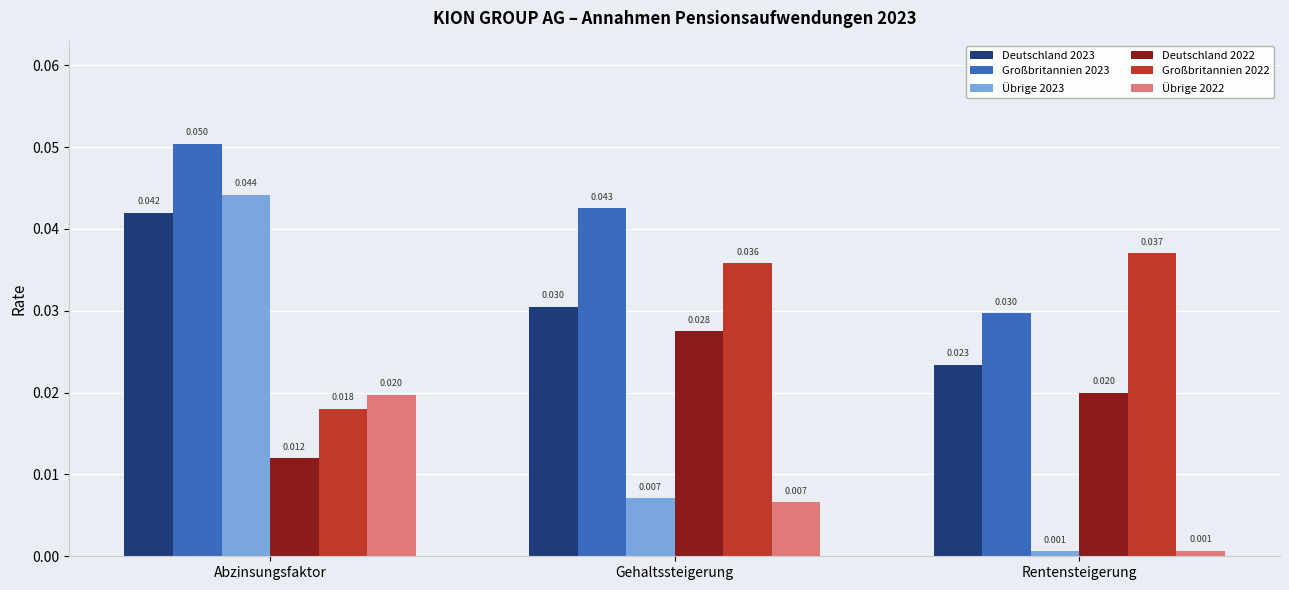

What is the label of the 1st bar from the left?

Abzinsungsfaktor